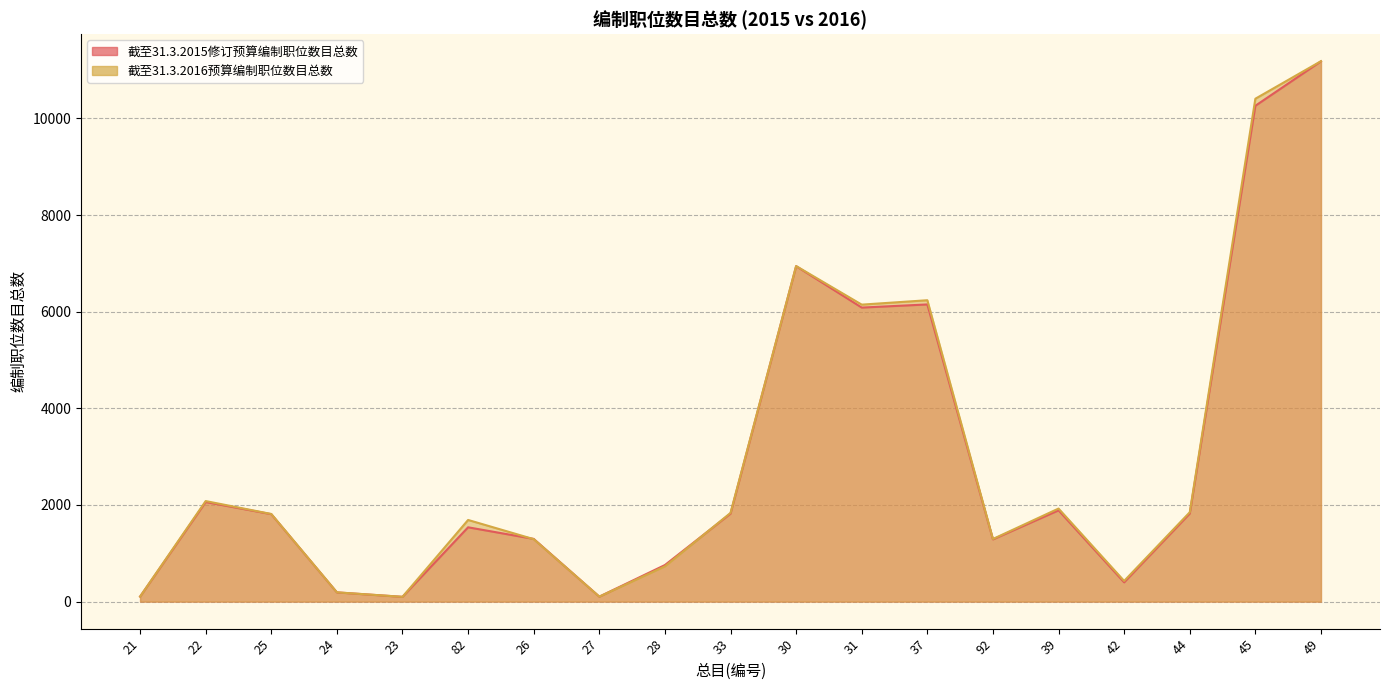

Where does the 截至31.3.2016预算编制职位数目总数 series first go above 1814?

22